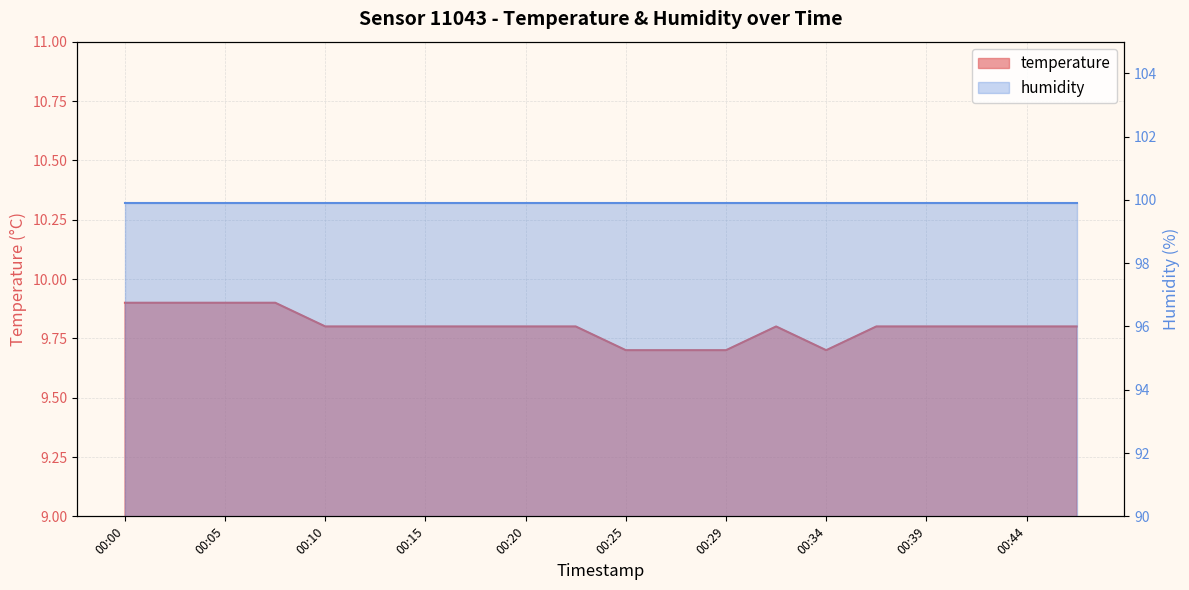

The value at 00:20 is 17.1. True or false?

False